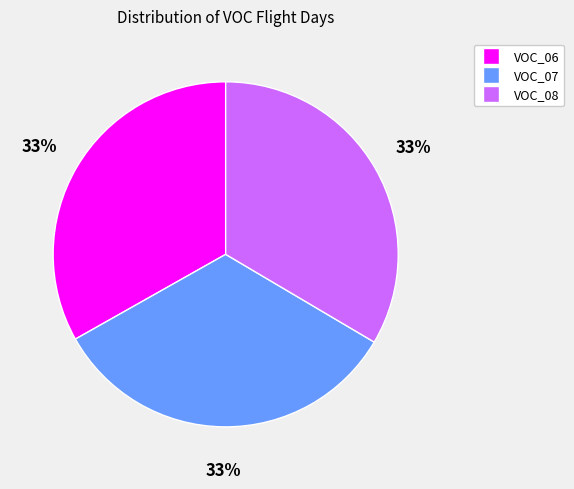

To the nearest percent, what is the average slice percentage?

33%